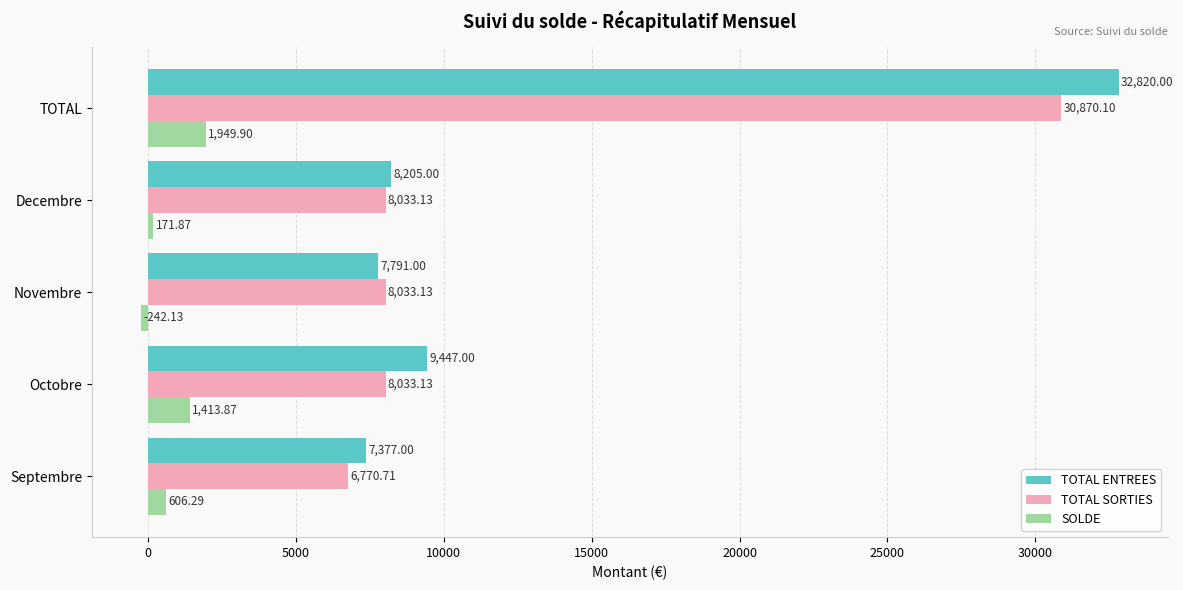

Which series has the largest total across all categories?

TOTAL ENTREES